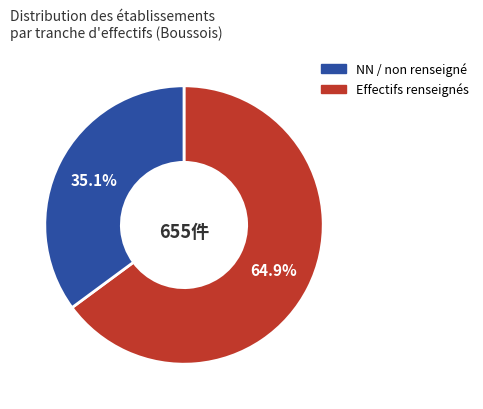

Is there any slice that represents more than half of the pie?

Yes